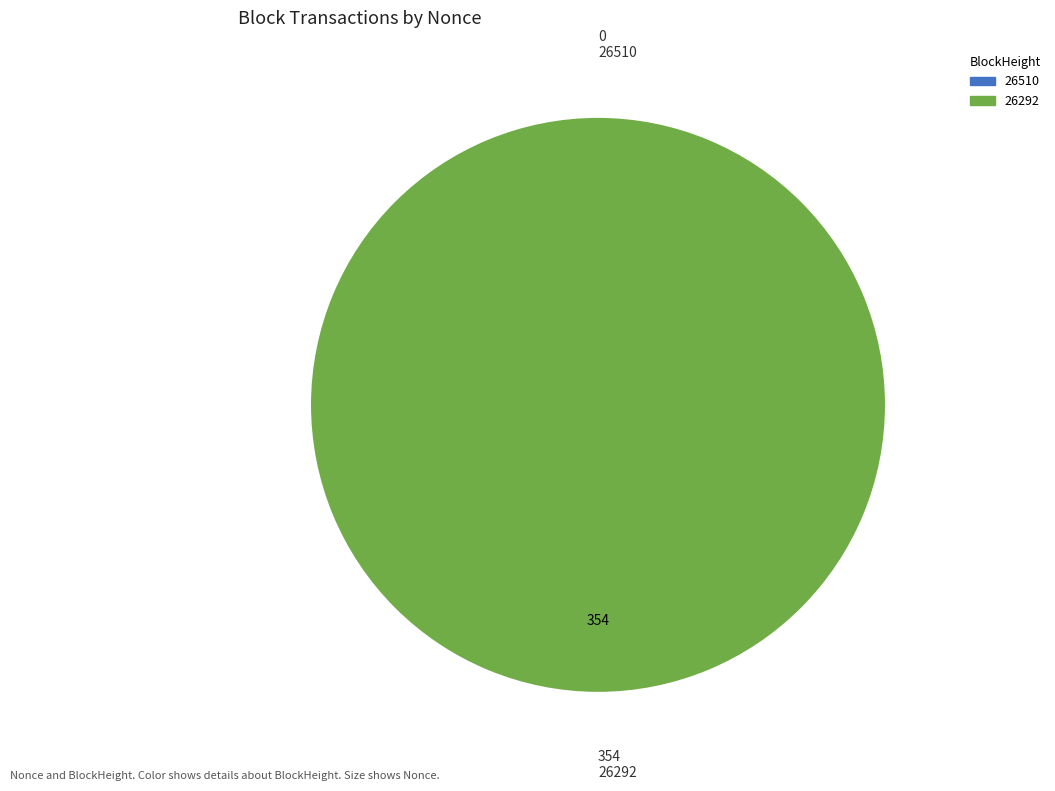

True or false: 26292 accounts for 100% of the total.

True